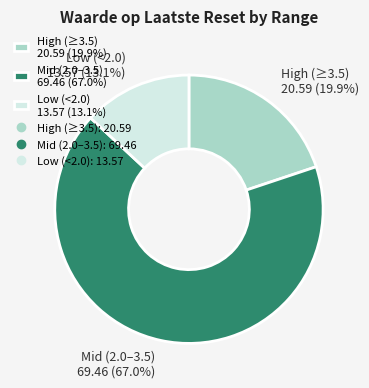

What is the total percentage of Mid (2.0–3.5) 69.46 (67.0%) and Low (<2.0) 13.57 (13.1%)?

80.1%